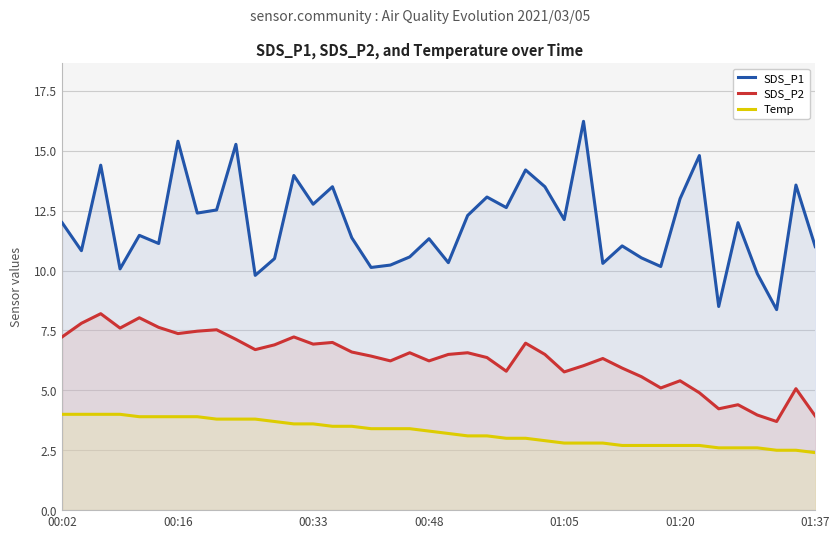

Where does the Temp series first go above 3?

00:02